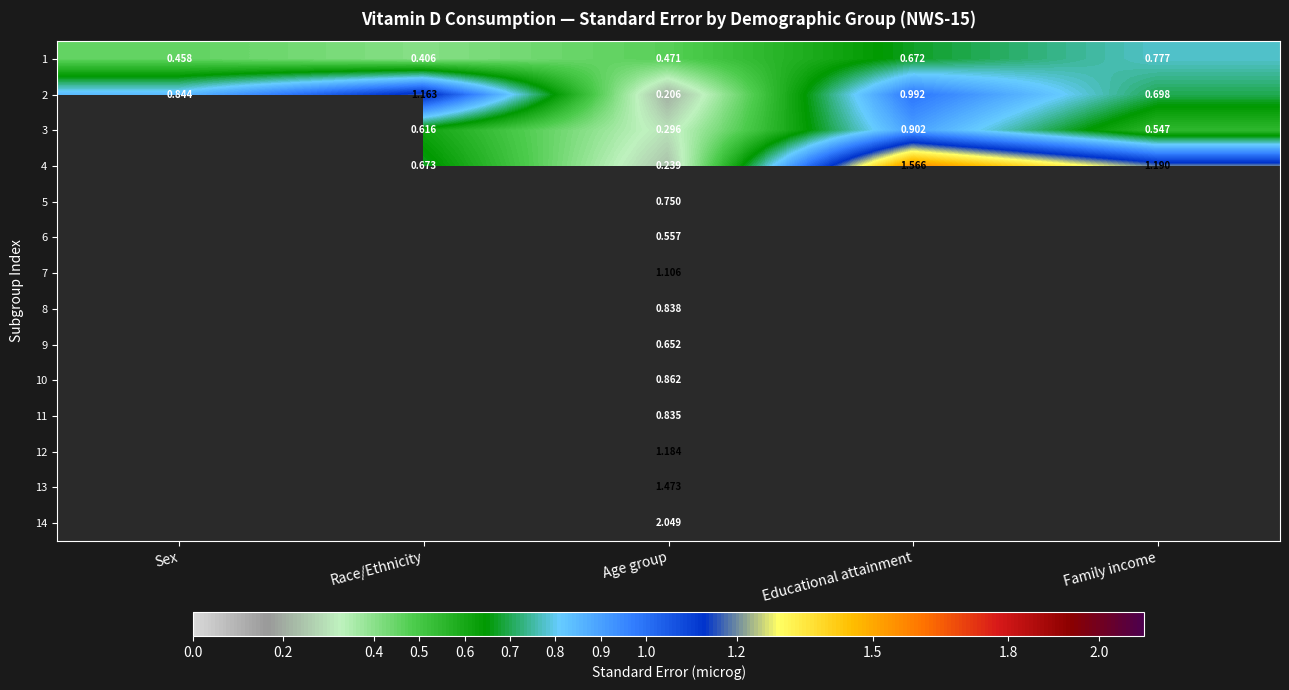

What is the spread (max minus min) of values at Race/Ethnicity?

0.8